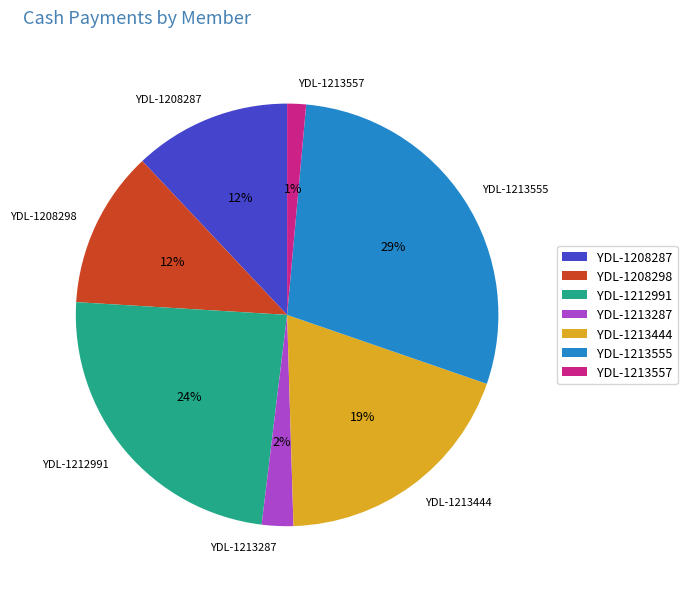

Is YDL-1208287 the majority of the pie?

No